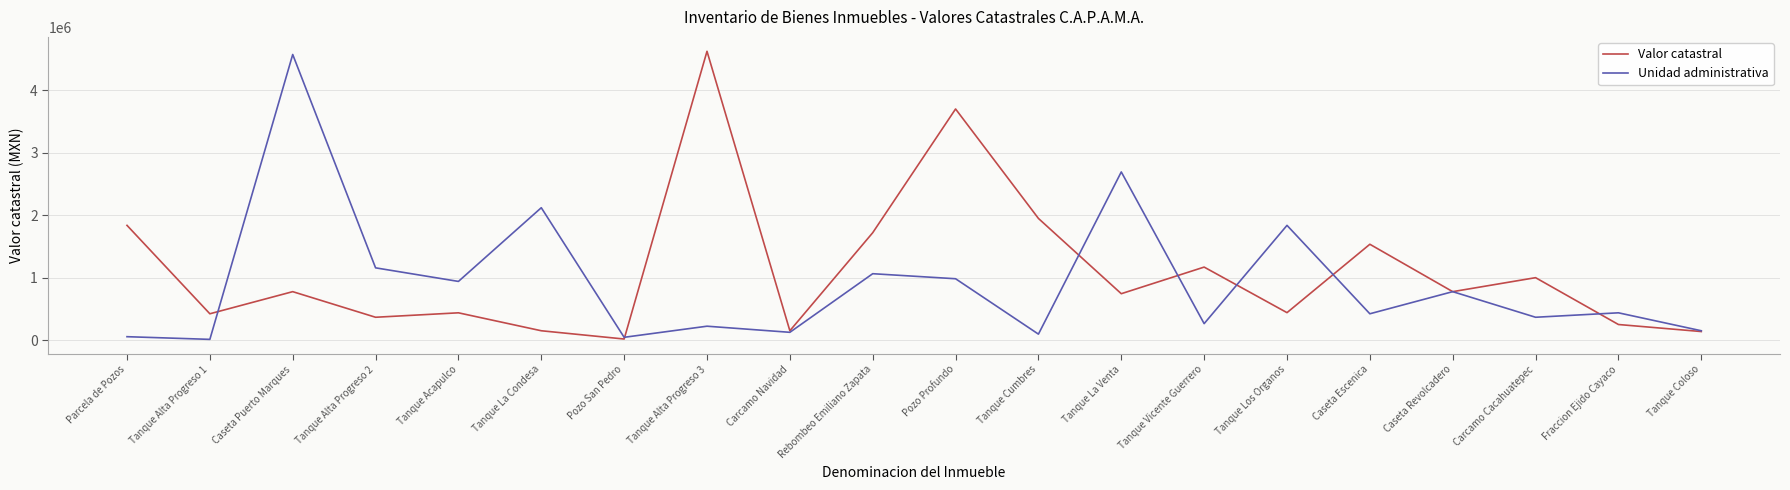

Rank the series at Carcamo Cacahuatepec from lowest to highest value.

Unidad administrativa, Valor catastral